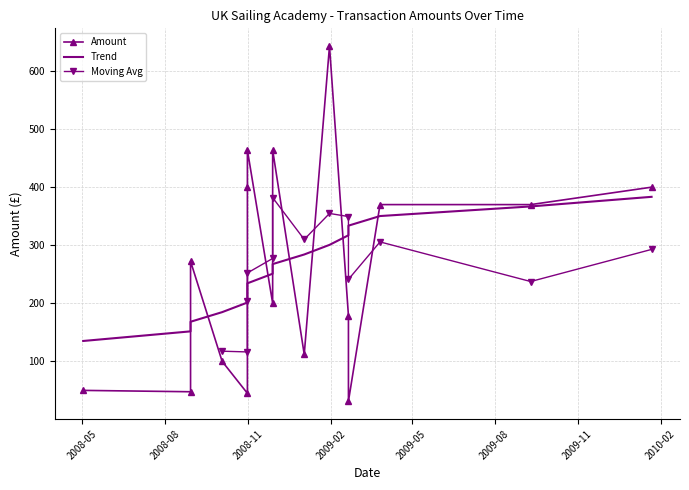

At which category does the data reach its first local peak?

2008-08-29